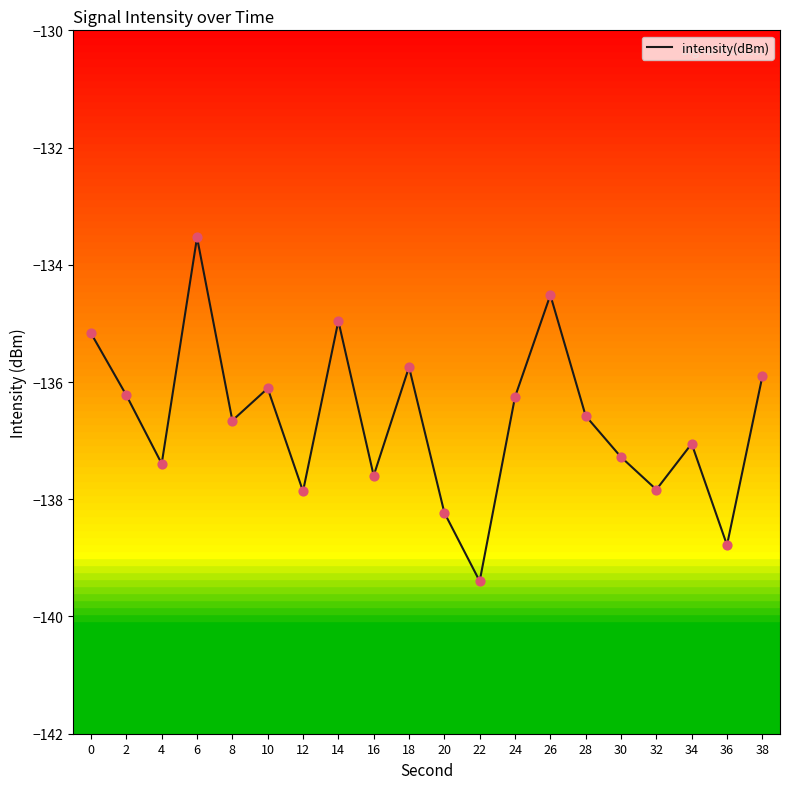

What is the change in value from 2 to 26?

+1.7